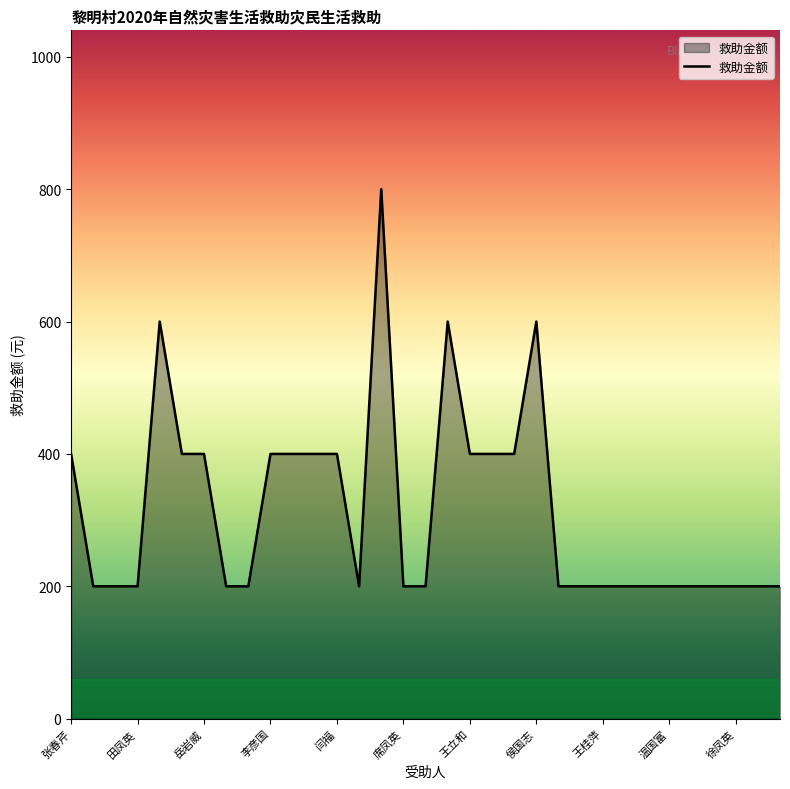

What is the difference between the maximum and minimum values?

600